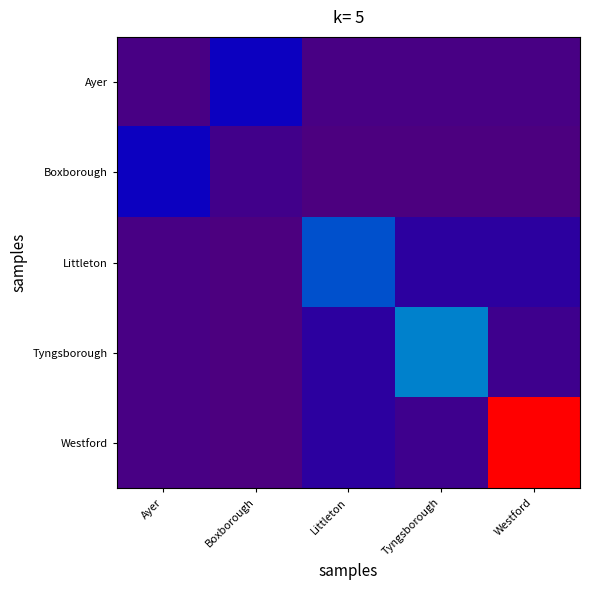

Reading right to left, what are all the values shown in this chart?

Ayer: Westford=49	Tyngsborough=49	Littleton=49	Boxborough=226	Ayer=49
Boxborough: Westford=34	Tyngsborough=34	Littleton=34	Boxborough=68	Ayer=226
Littleton: Westford=130	Tyngsborough=130	Littleton=360	Boxborough=34	Ayer=49
Tyngsborough: Westford=75	Tyngsborough=423	Littleton=130	Boxborough=34	Ayer=49
Westford: Westford=1155	Tyngsborough=75	Littleton=130	Boxborough=34	Ayer=49